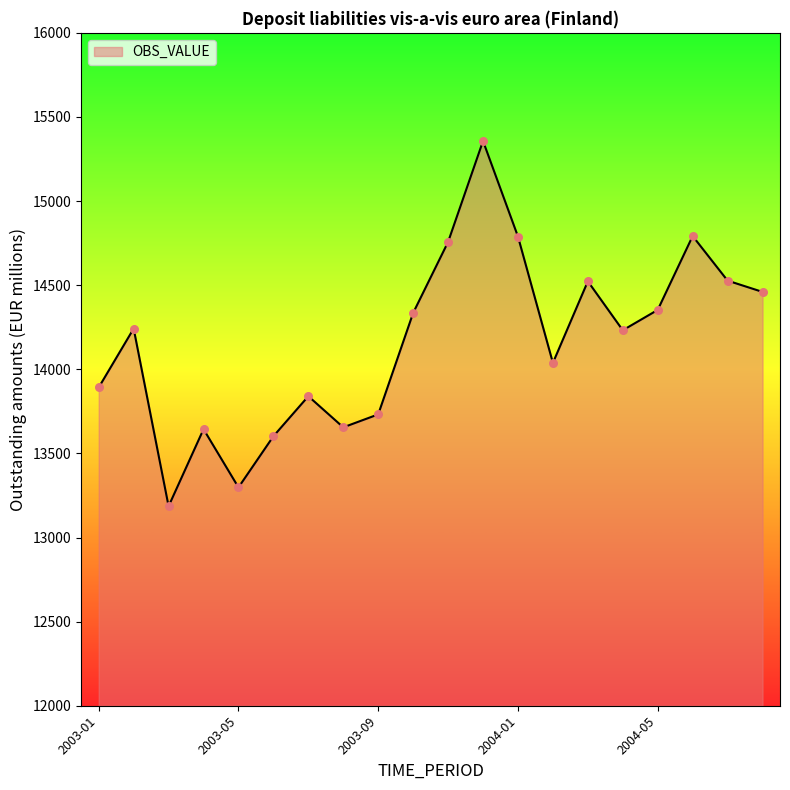

What is the difference between the maximum and minimum values?

2171